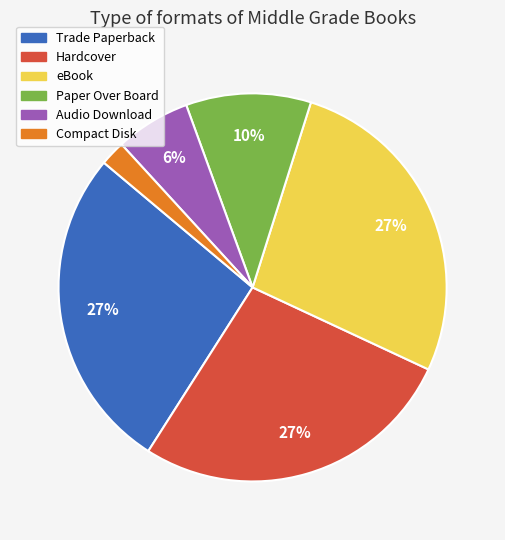

Which slice is the smallest?

Compact Disk